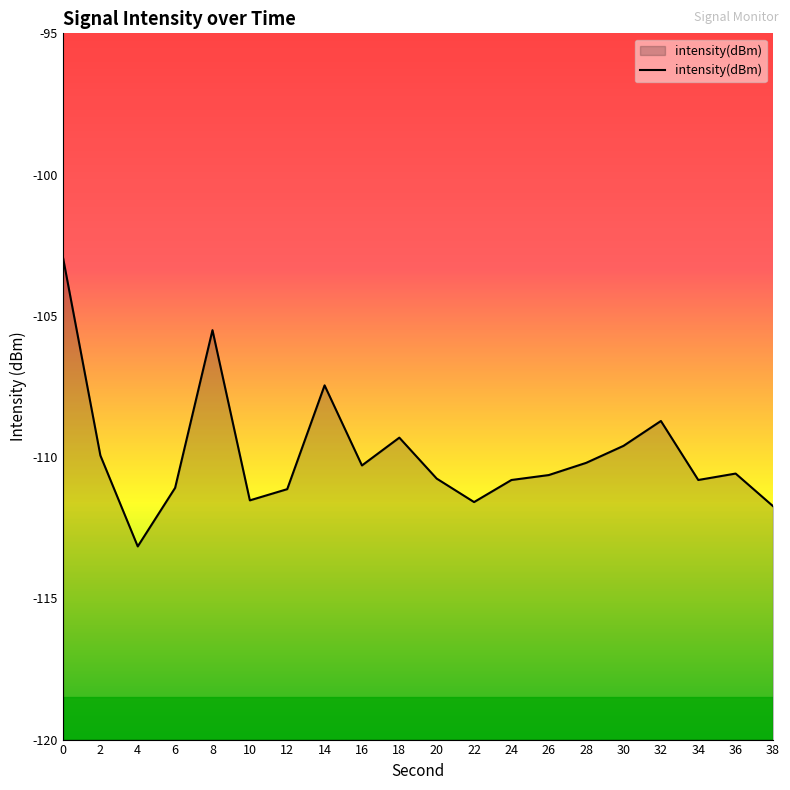

Where is the first local maximum?

8